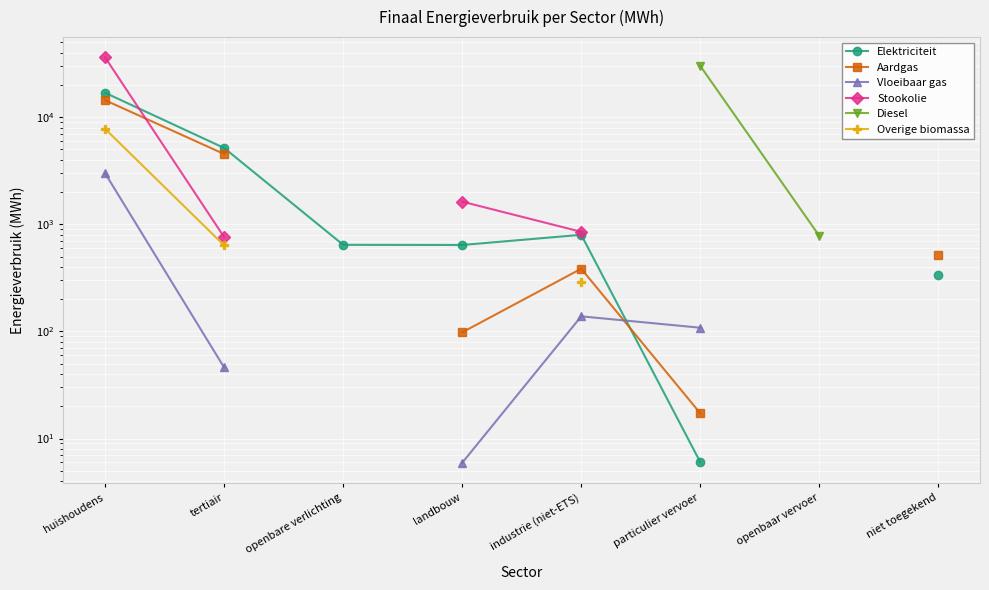

Is the value of Stookolie at huishoudens greater than the value of Vloeibaar gas at landbouw?

Yes